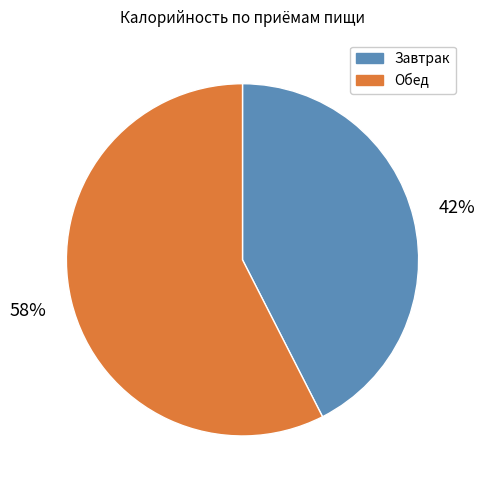

Which slice is the smallest?

Завтрак